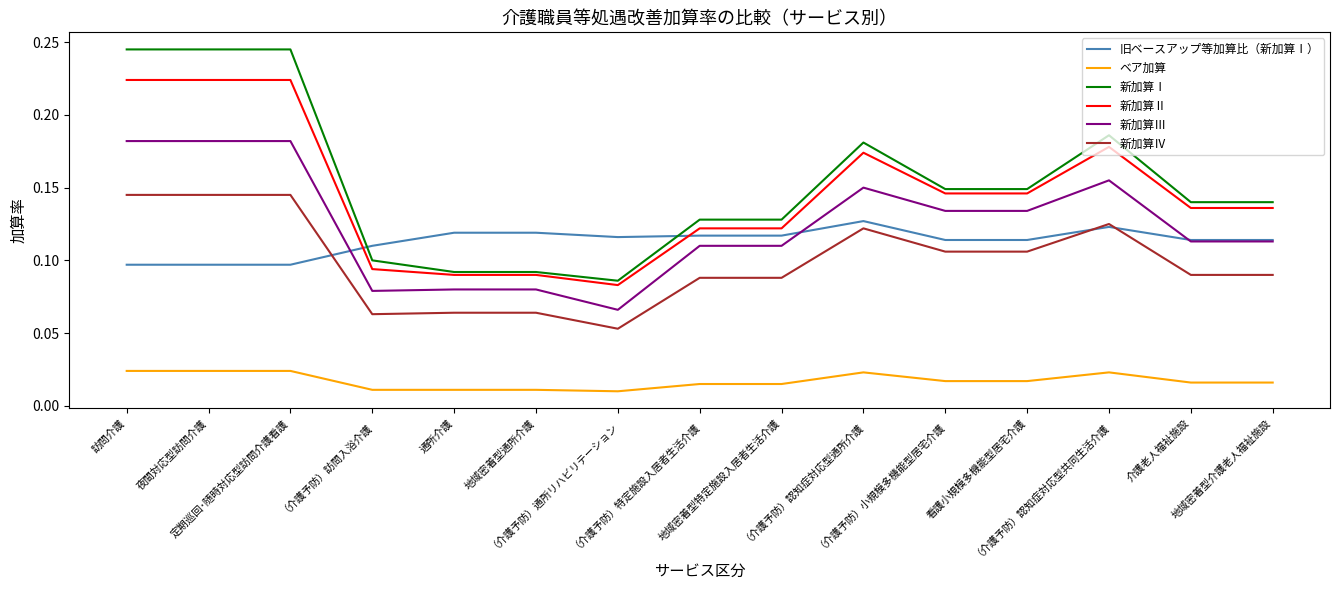

List the series in order of their peak value, highest first.

新加算Ⅰ, 新加算Ⅱ, 新加算Ⅲ, 新加算Ⅳ, 旧ベースアップ等加算比（新加算Ⅰ）, ベア加算